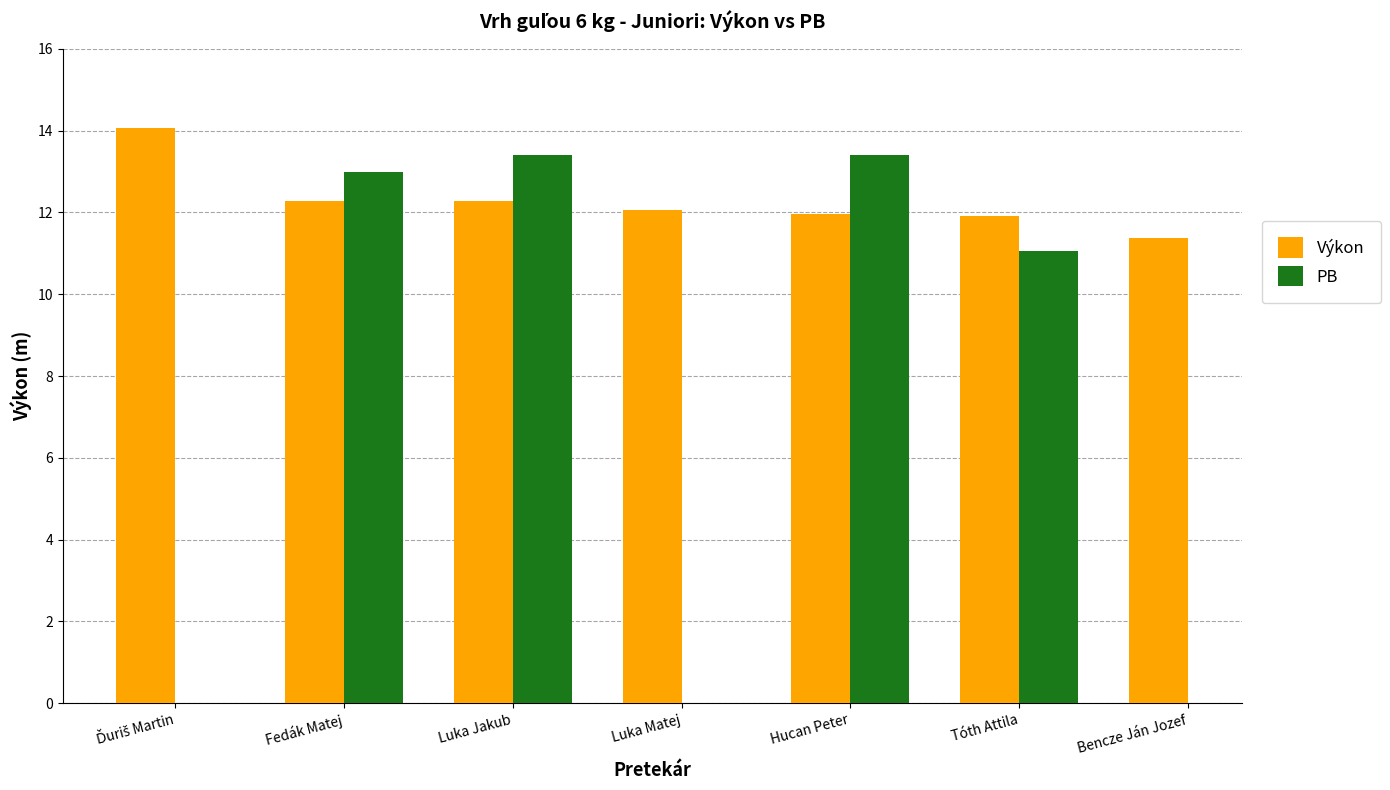

Are the bars grouped side by side (vs. stacked)?

Yes